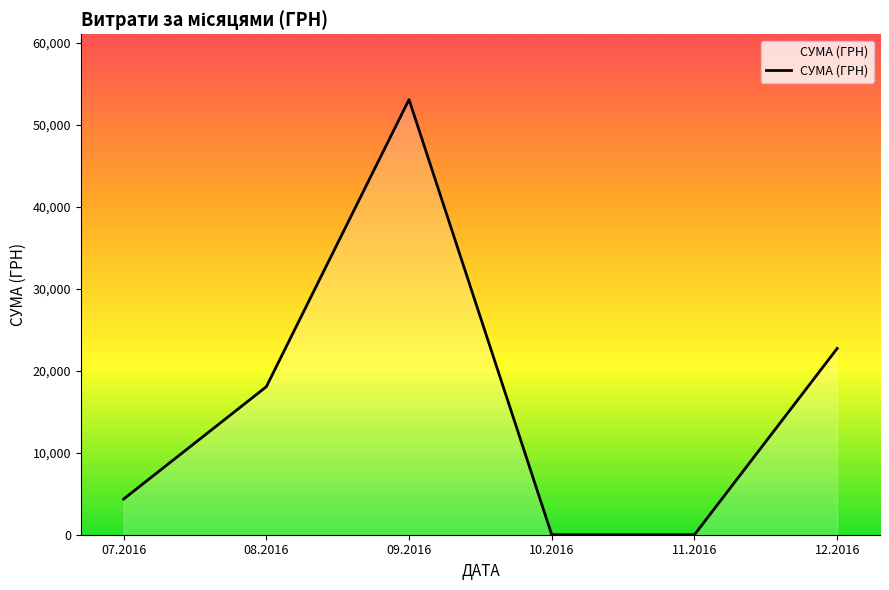

Reading right to left, what are all the values shown in this chart?

12.2016=22728.0	11.2016=0.0	10.2016=0.0	09.2016=53101.5	08.2016=18055.4	07.2016=4348.0